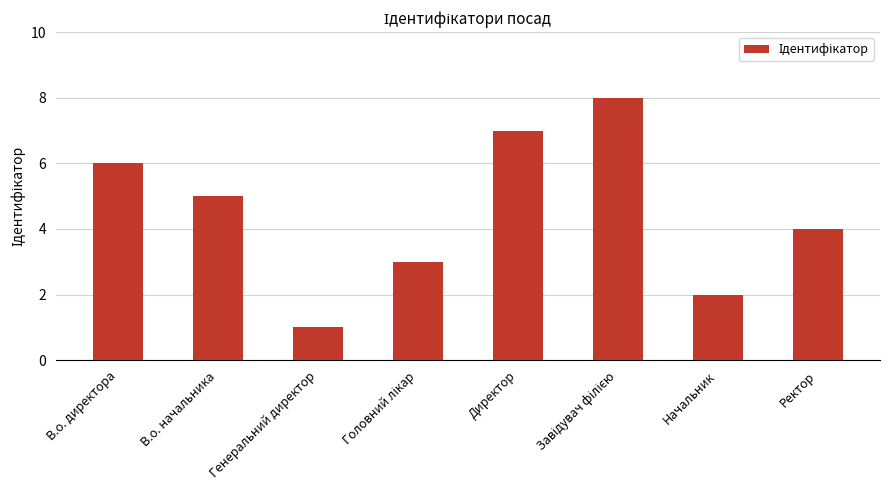

Which has a higher value, Генеральний директор or Начальник?

Начальник